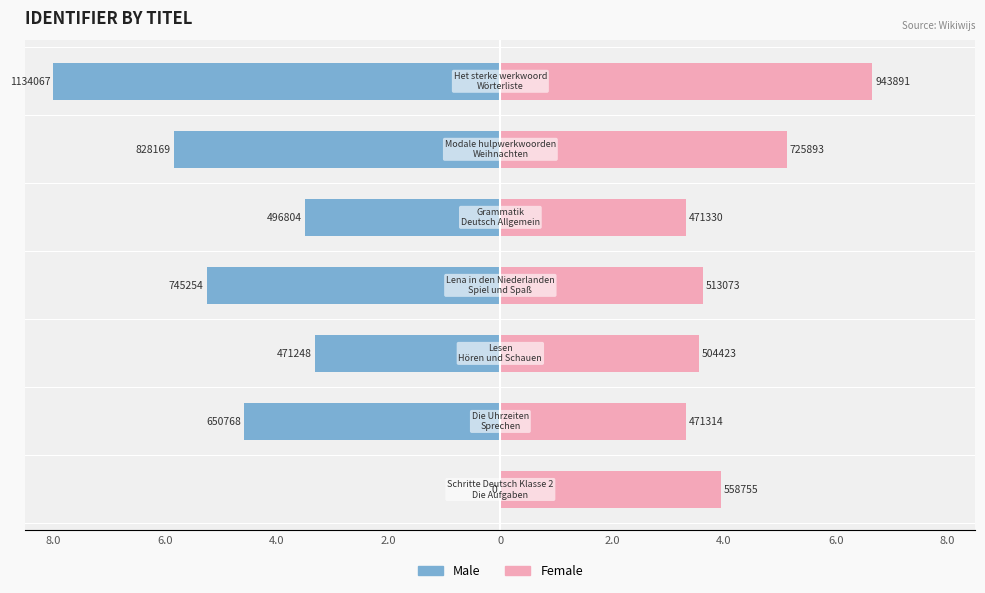

Which series has the widest spread of values?

Male